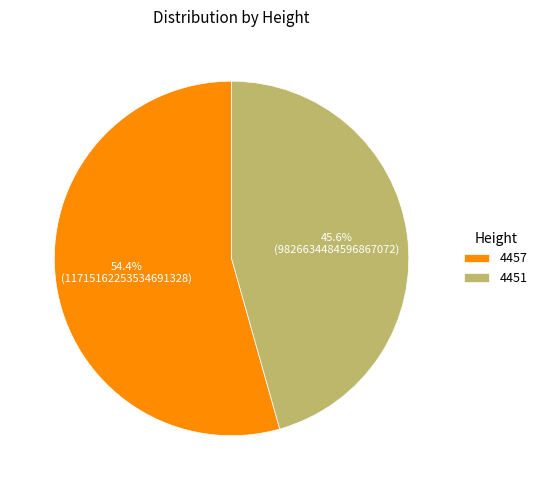

To the nearest percent, what is the average slice percentage?

50%